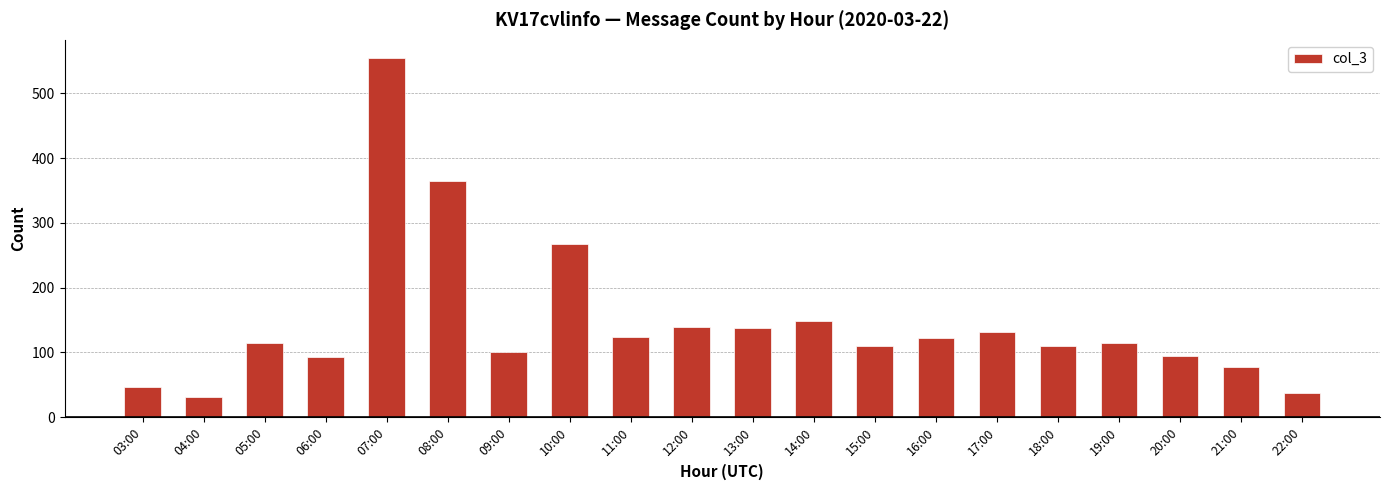

Which category has the highest value across all series?

07:00